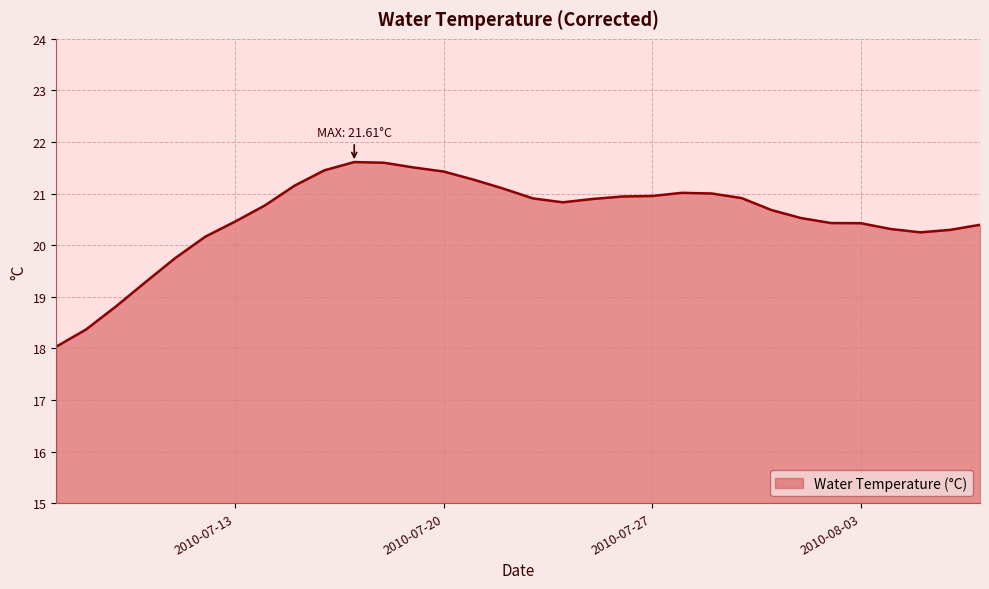

Does the chart display data point markers on the line(s)?

No